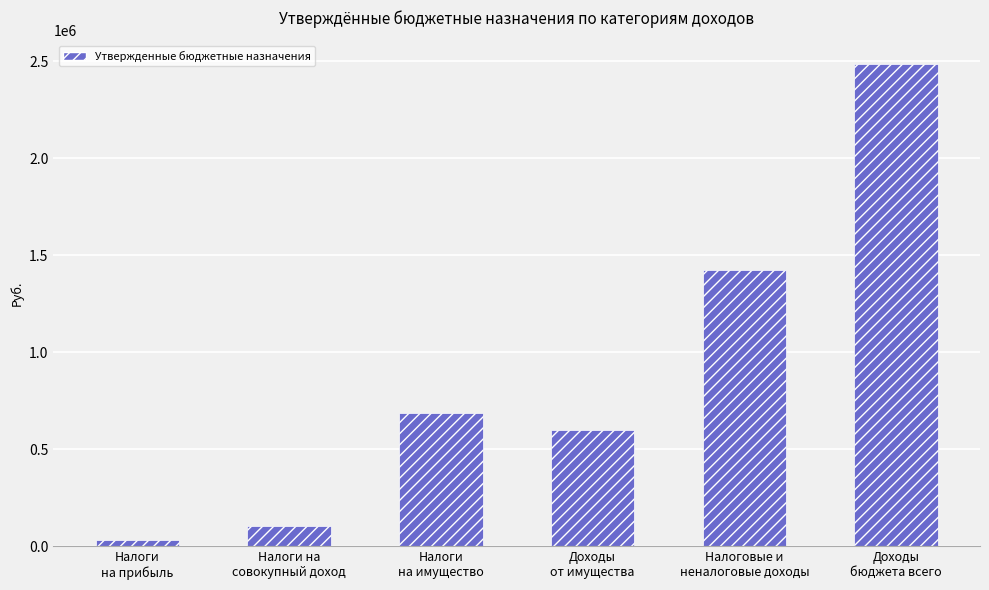

What is the sum of the values at Налоговые и
неналоговые доходы and Налоги на
совокупный доход?

1528000